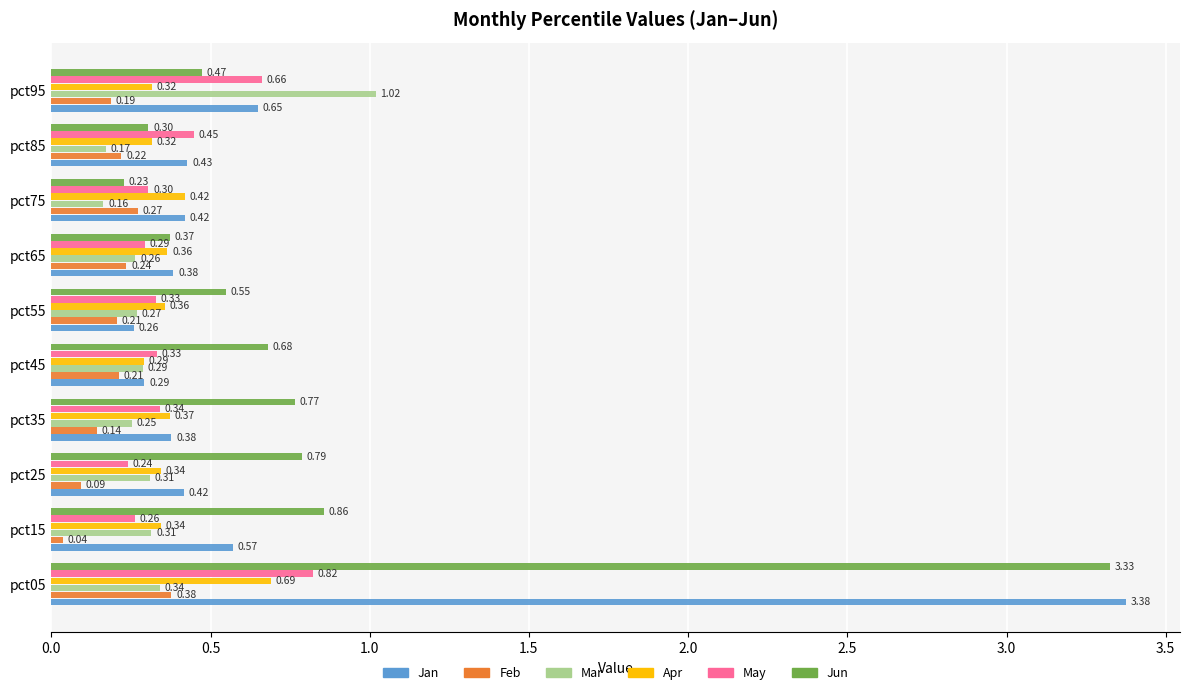

At which category is the sum across all series the highest?

pct05